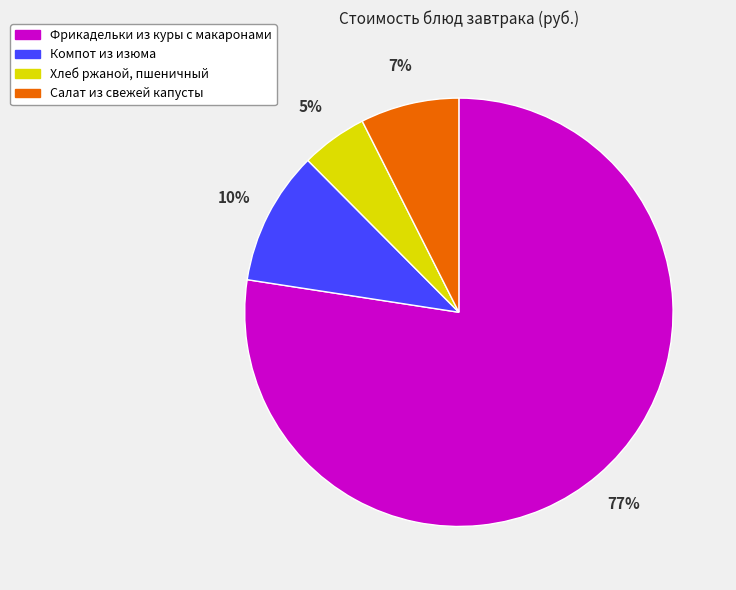

To the nearest percent, what percentage of the pie is Хлеб ржаной, пшеничный?

5%